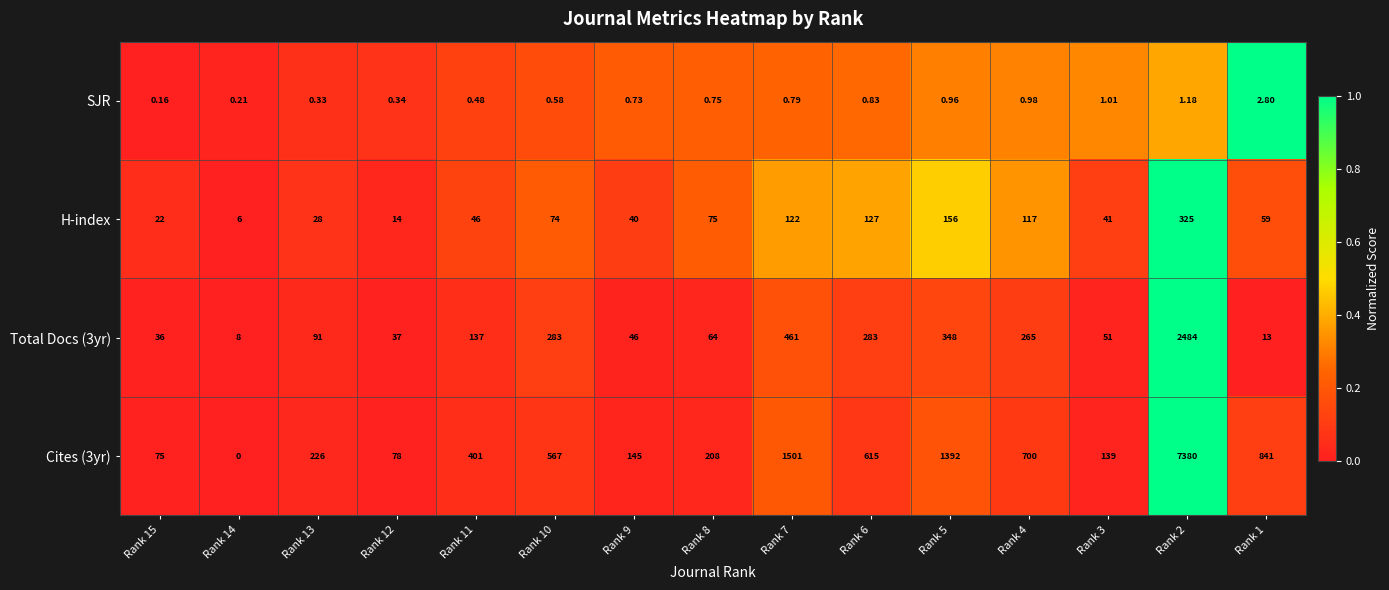

How many values in the H-index series are below 59?

7